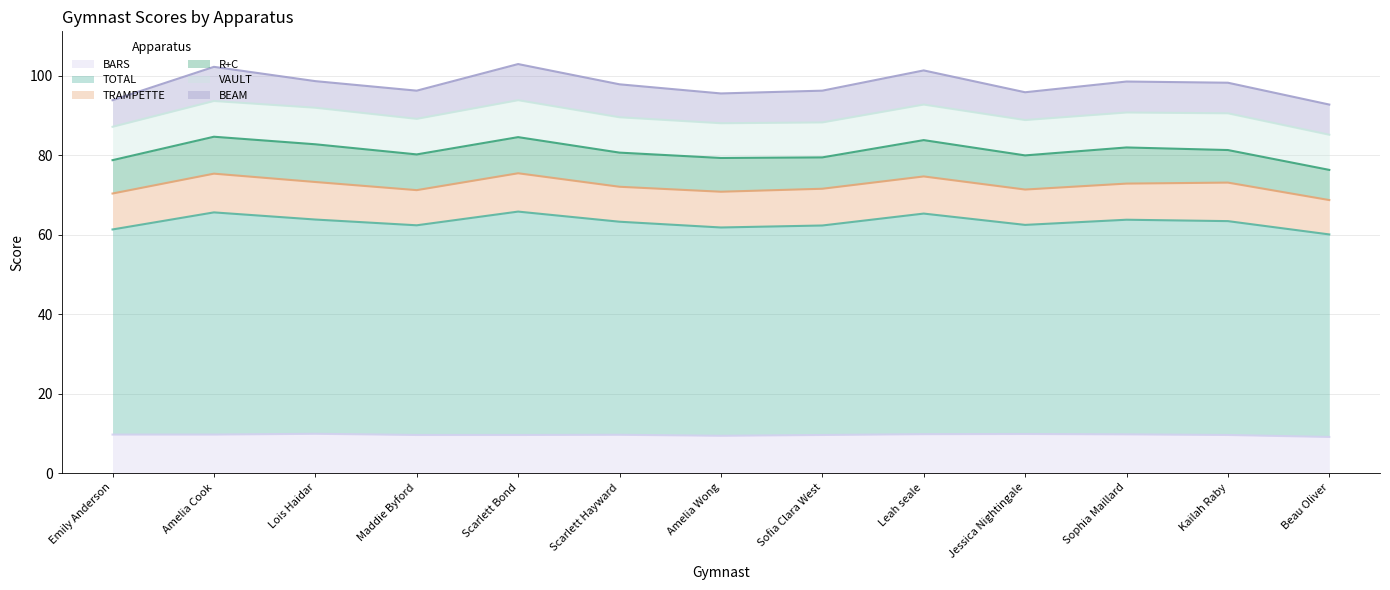

Where do TRAMPETTE and BARS first cross each other?

Emily Anderson and Amelia Cook